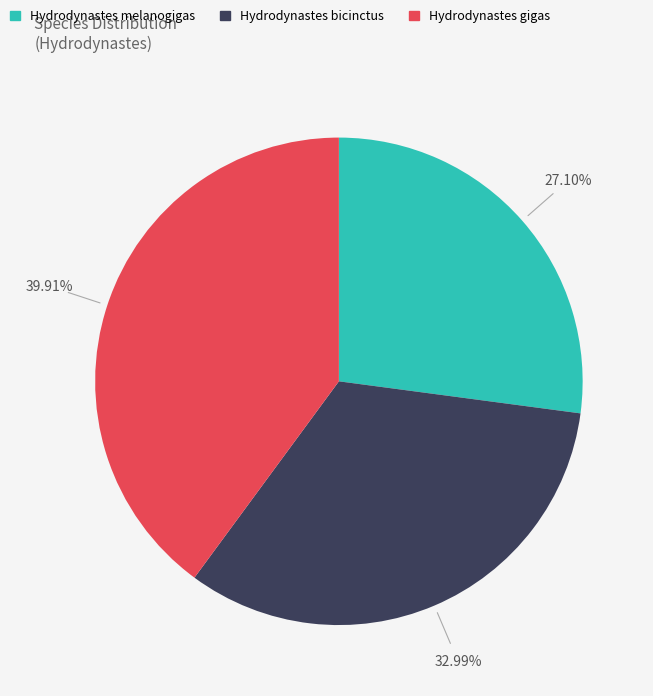

True or false: Hydrodynastes gigas accounts for 40% of the total.

True